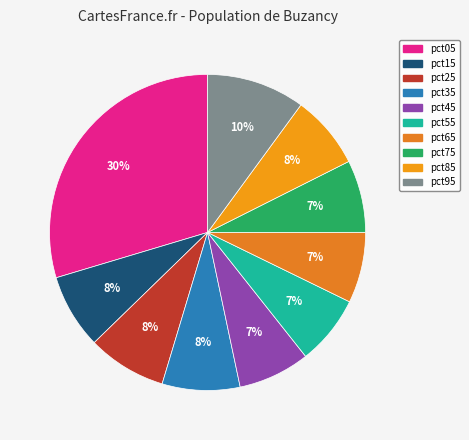

Does any single category account for the majority?

No